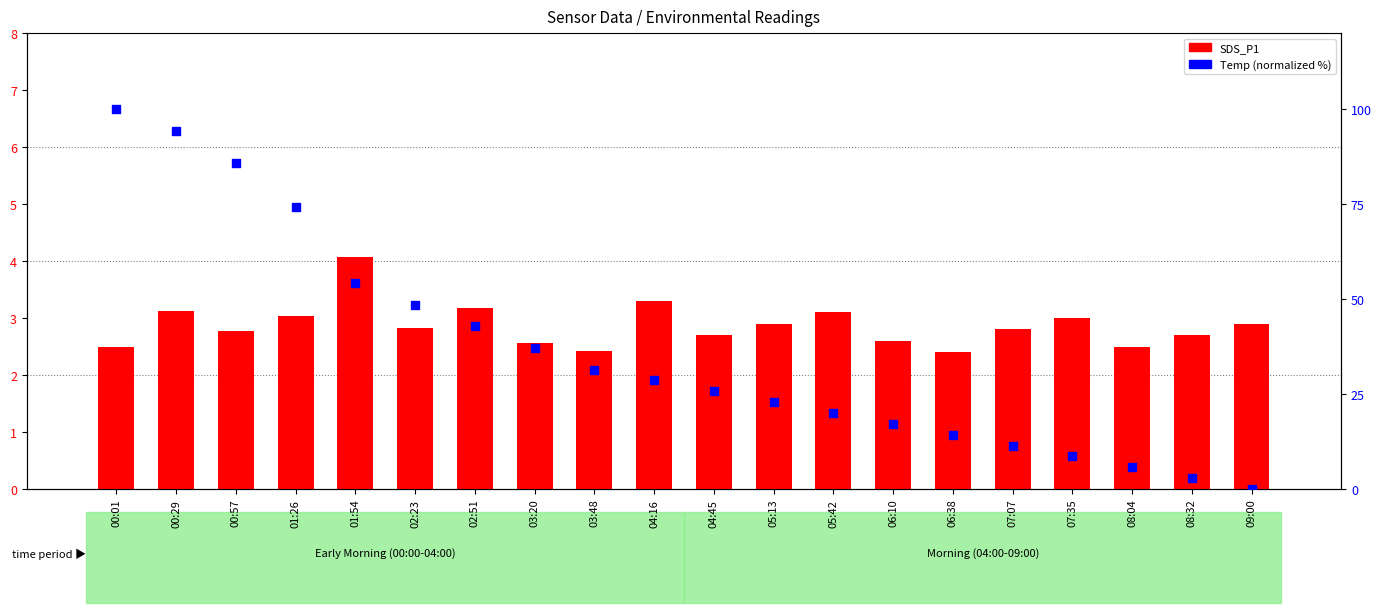

What is the total value across all series at 06:38?

16.7